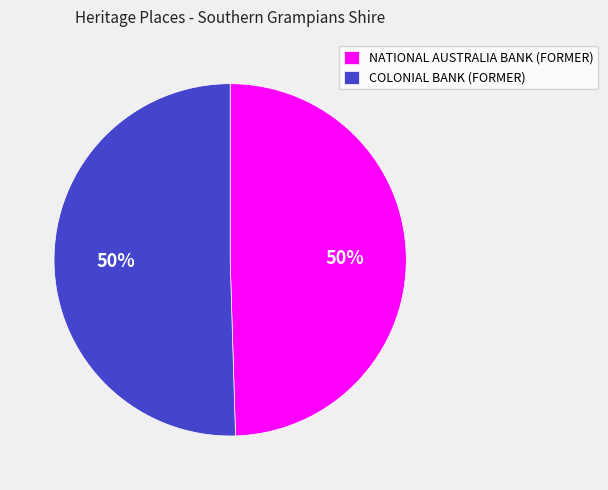

What is the ratio of the value at COLONIAL BANK (FORMER) to the value at NATIONAL AUSTRALIA BANK (FORMER)?

1.0